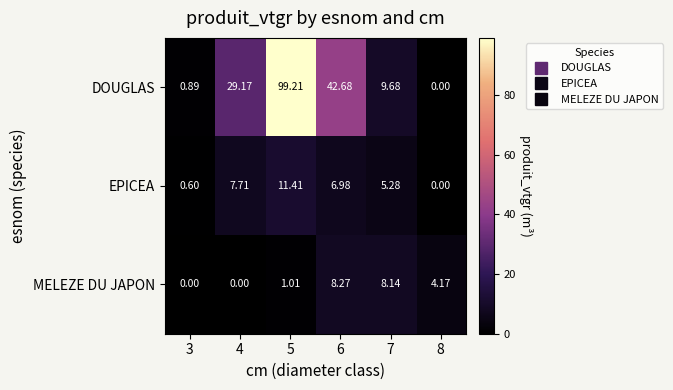

How many values in the MELEZE DU JAPON series exceed 4?

3